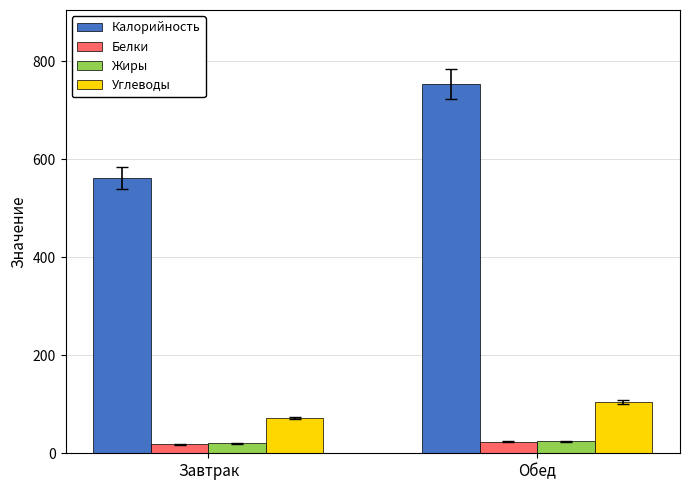

List the labels in order of Углеводы value, smallest first.

Завтрак, Обед